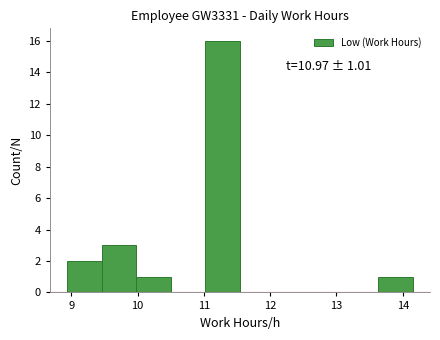

Over which range of the x-axis is the bar tallest?

11.0 to 11.5